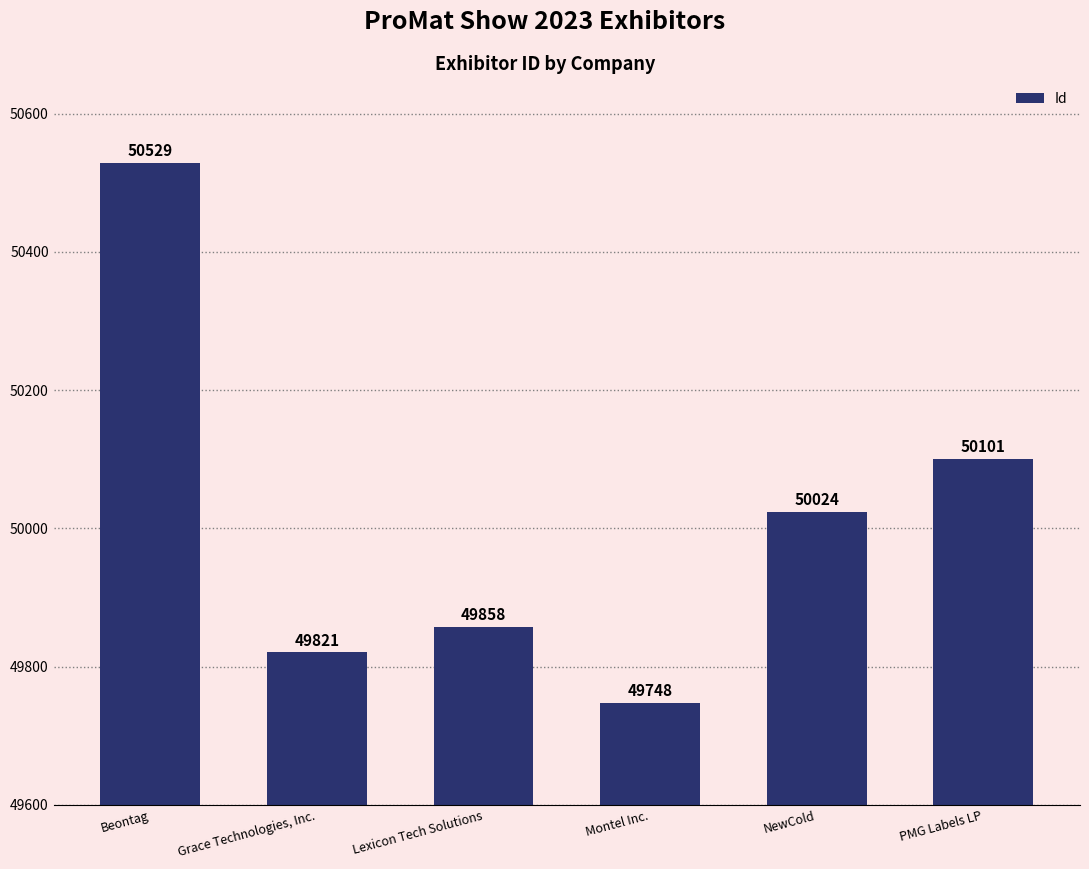

What is the change in value from Lexicon Tech Solutions to PMG Labels LP?

+243